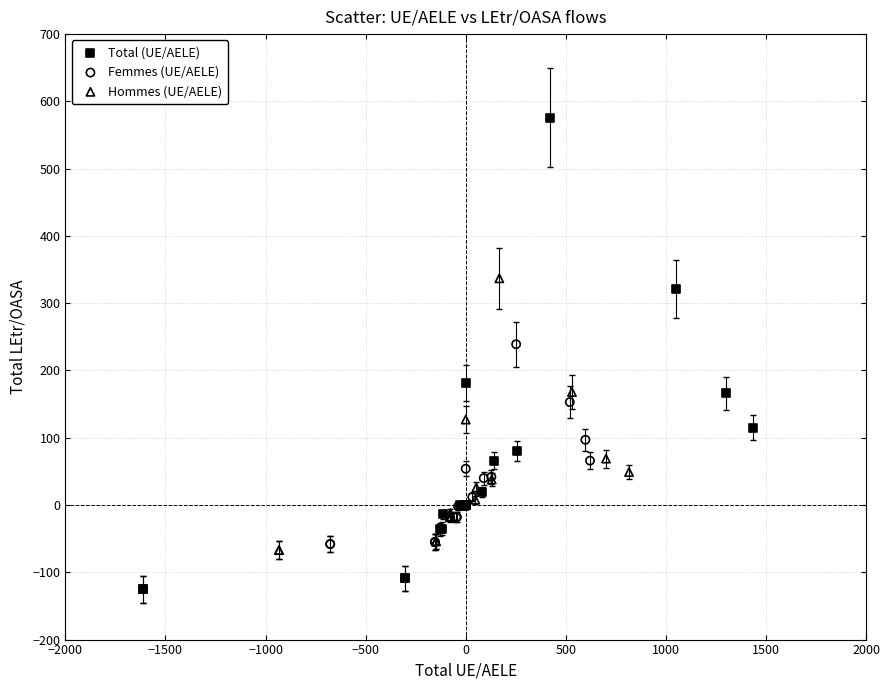

Which series contains the highest Y value?

Total (UE/AELE)